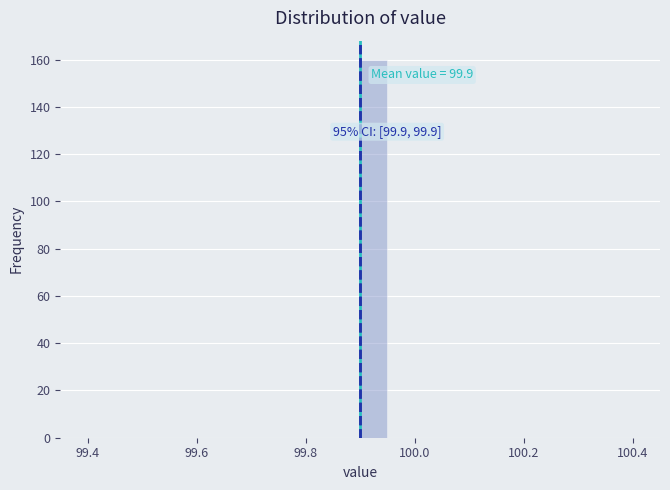

Around what value on the x-axis is the tallest bar? Give the approximate position of its centre, as read against the axis.

99.92